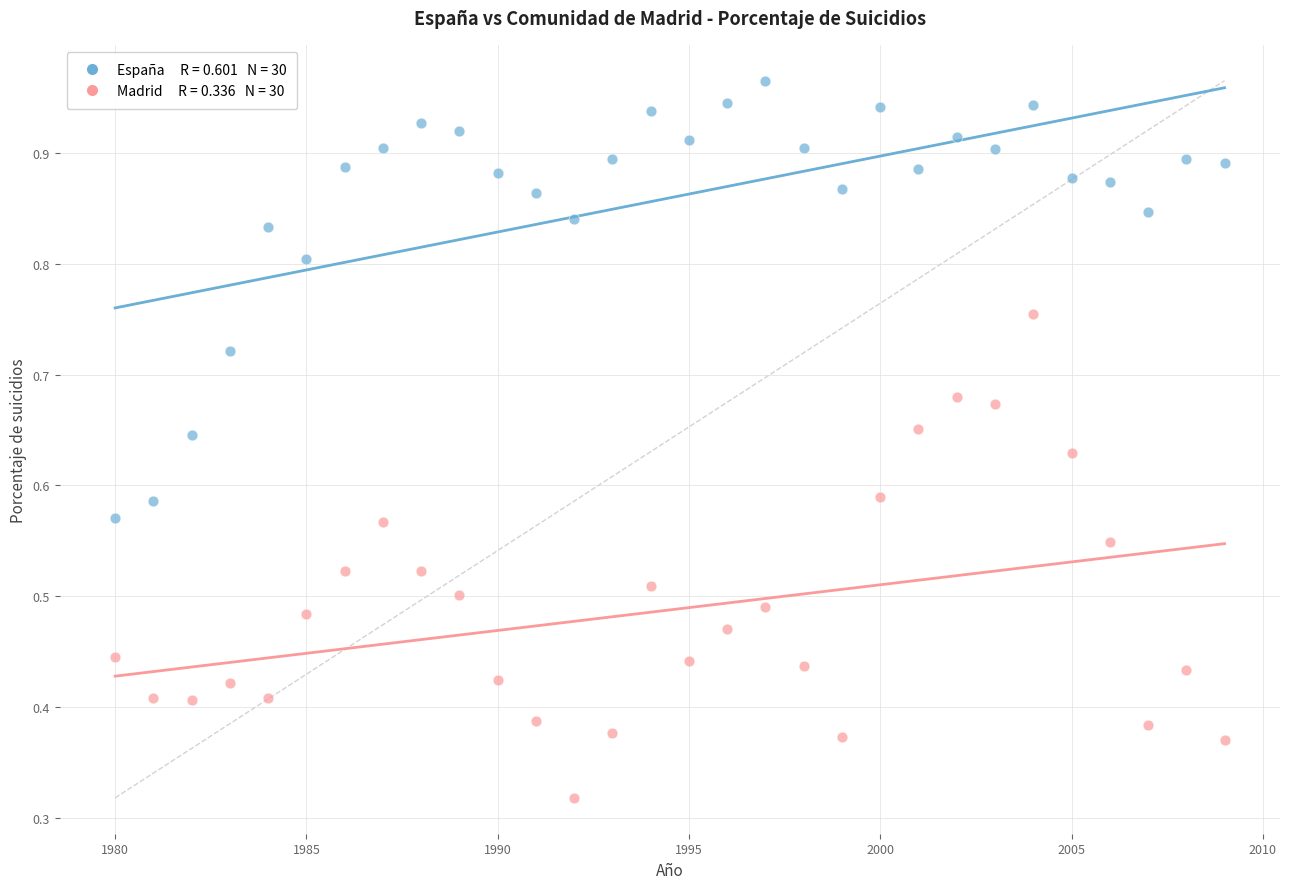

Across all data points, what is the range of X values (max minus min)?

29.0